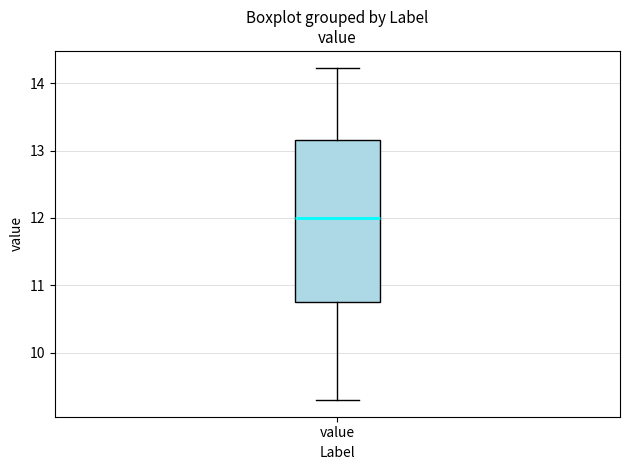

Read this box plot against the y-axis: the position of the median line, the range covered by the box, and the ends of both whiskers. The values are not printed on the chart, so give them approximately, as read against the axis.

median 12.0, box 10.8 to 13.2, whiskers 9.3 to 14.2